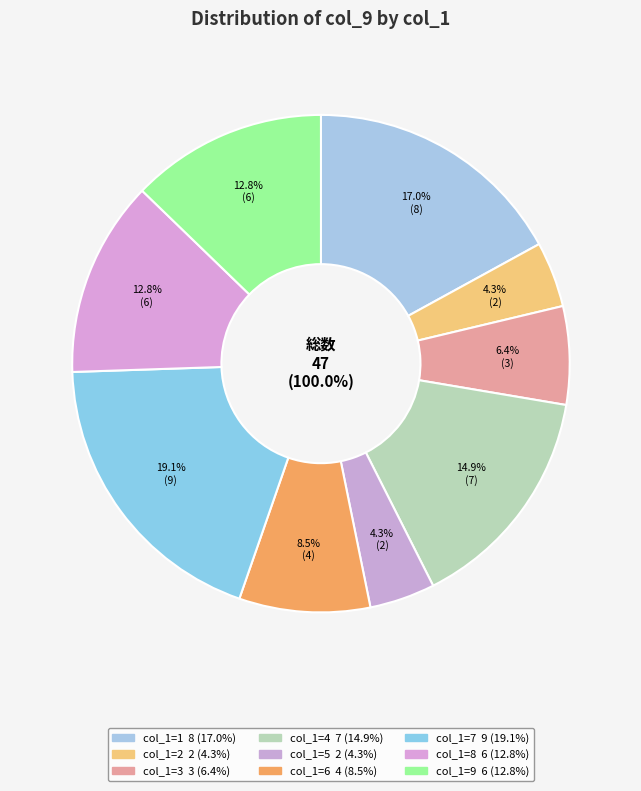

What percentage is the 8 slice, to the nearest percent?

13%